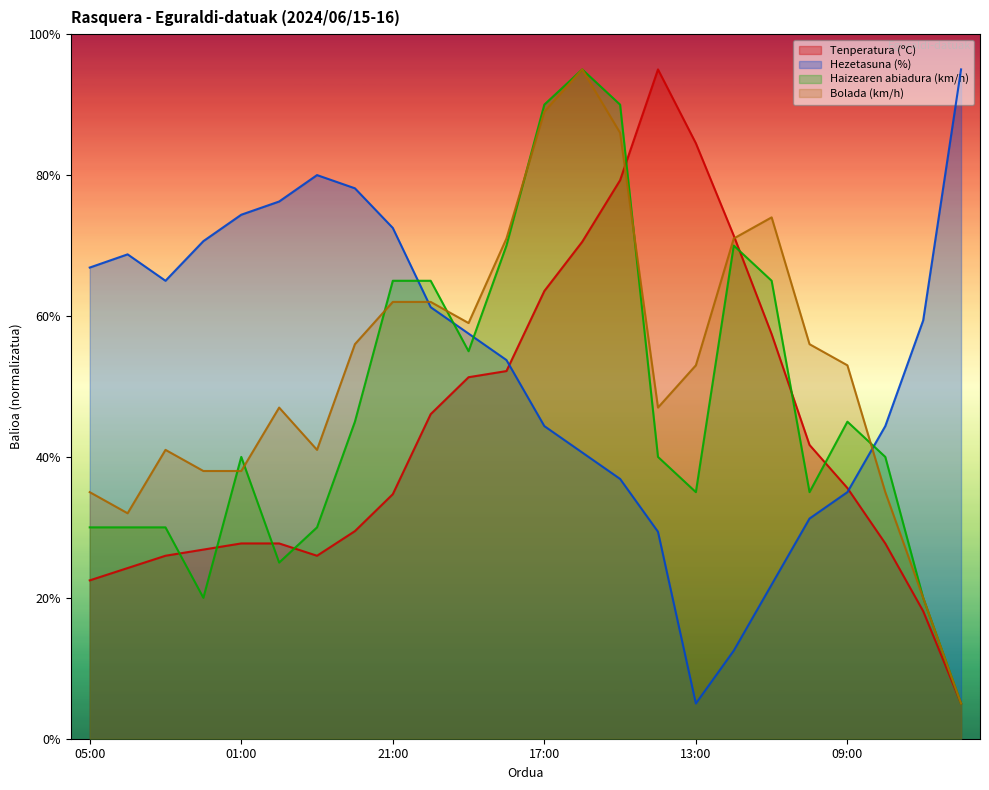

Is the value of Bolada (km/h) at 12:00 greater than the value of Tenperatura (ºC) at 09:00?

Yes